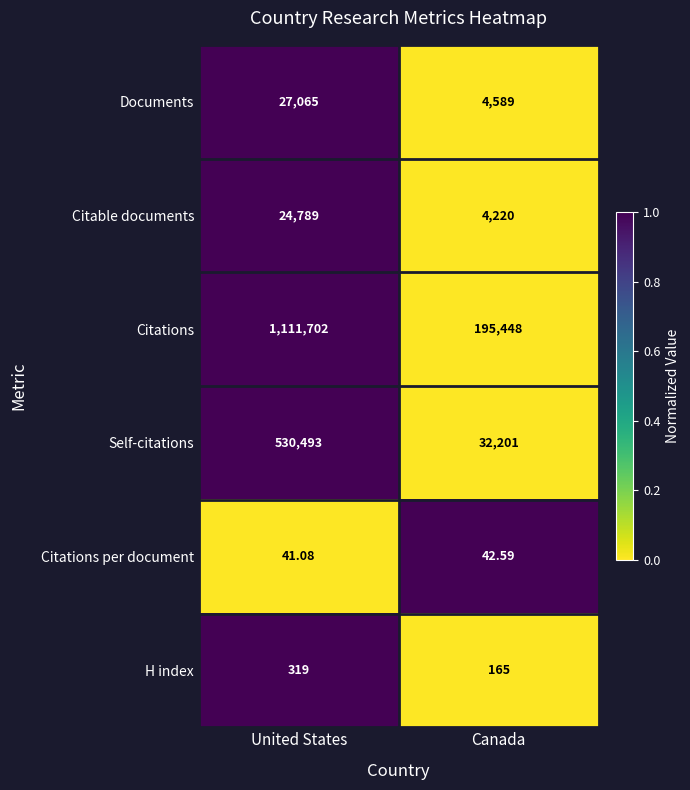

Which series has the largest total across all categories?

Citations